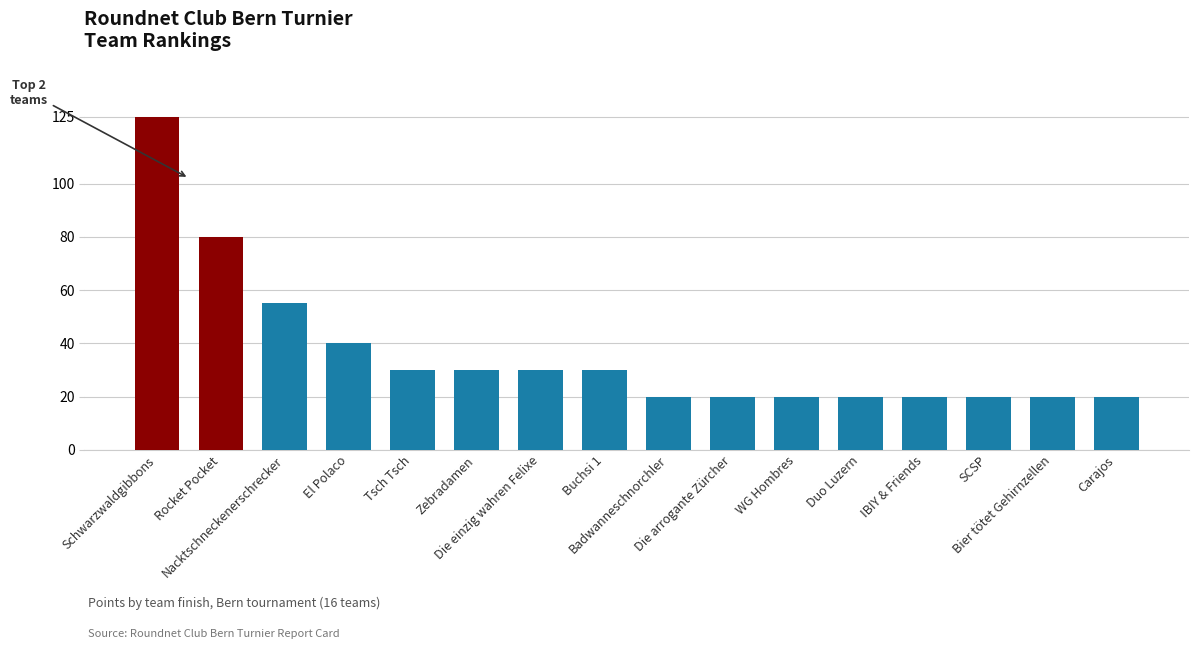

List the labels in order of value, largest first.

Schwarzwaldgibbons, Rocket Pocket, Nacktschneckenerschrecker, El Polaco, Tsch Tsch, Zebradamen, Die einzig wahren Felixe, Buchsi 1, Badwanneschnorchler, Die arrogante Zürcher, WG Hombres, Duo Luzern, IBIY & Friends, SCSP, Bier tötet Gehirnzellen, Carajos